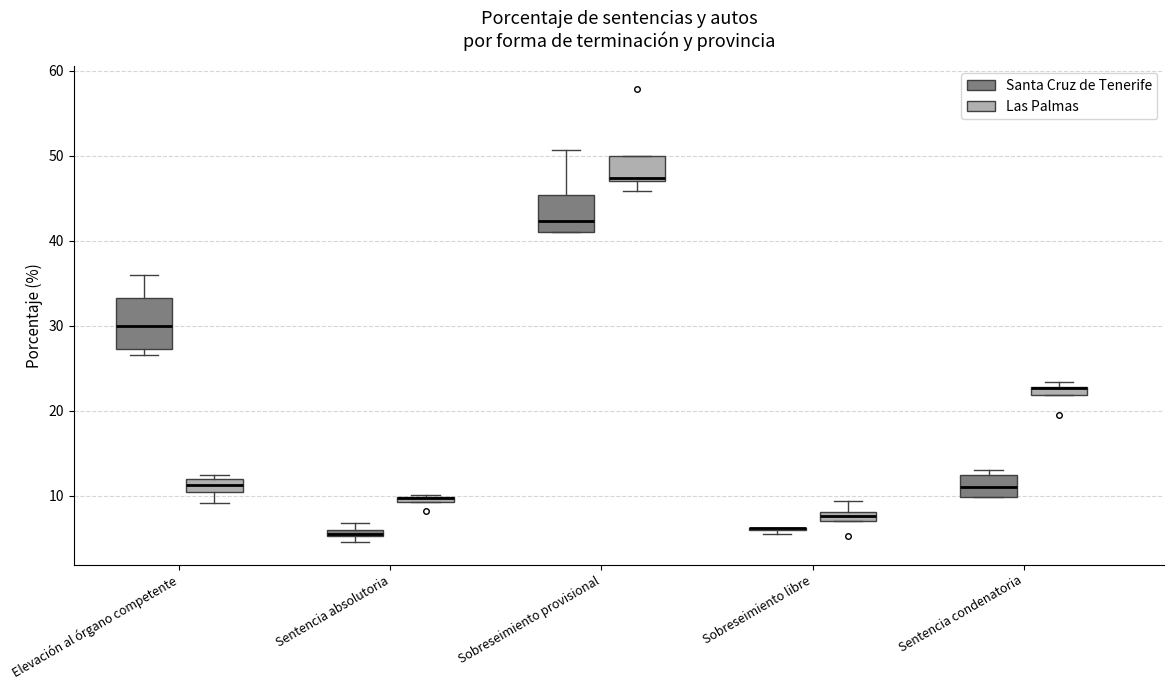

Where is the upper edge of the box for Elevación al órgano competente (Las Palmas) on the y-axis? The values are not printed on the chart, so give them approximately, as read against the axis.

12